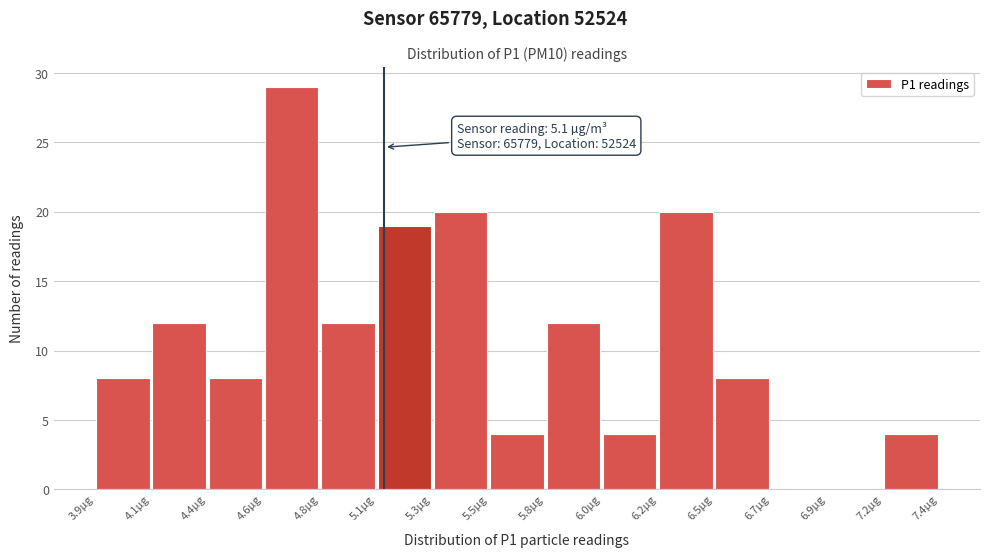

Over which range of the x-axis is the bar tallest?

4.60 to 4.85